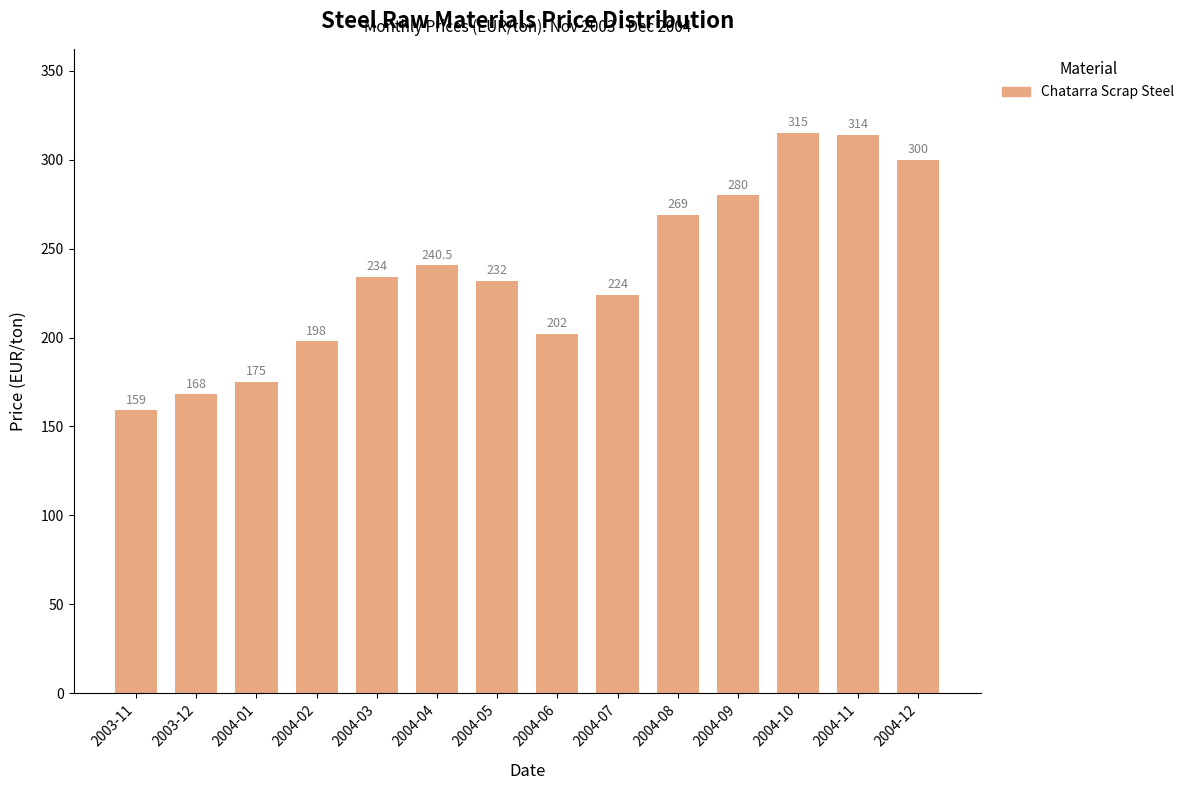

The value at 2004-07 is 302.1. True or false?

False